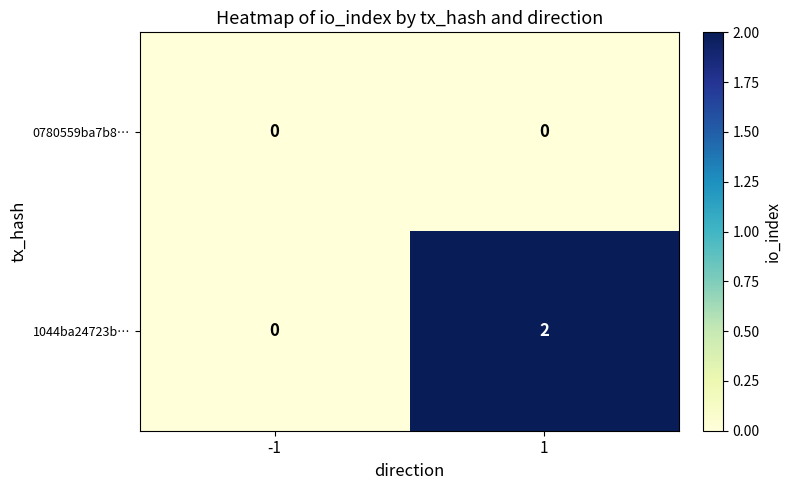

Which series has the largest total across all categories?

1044ba24723b…